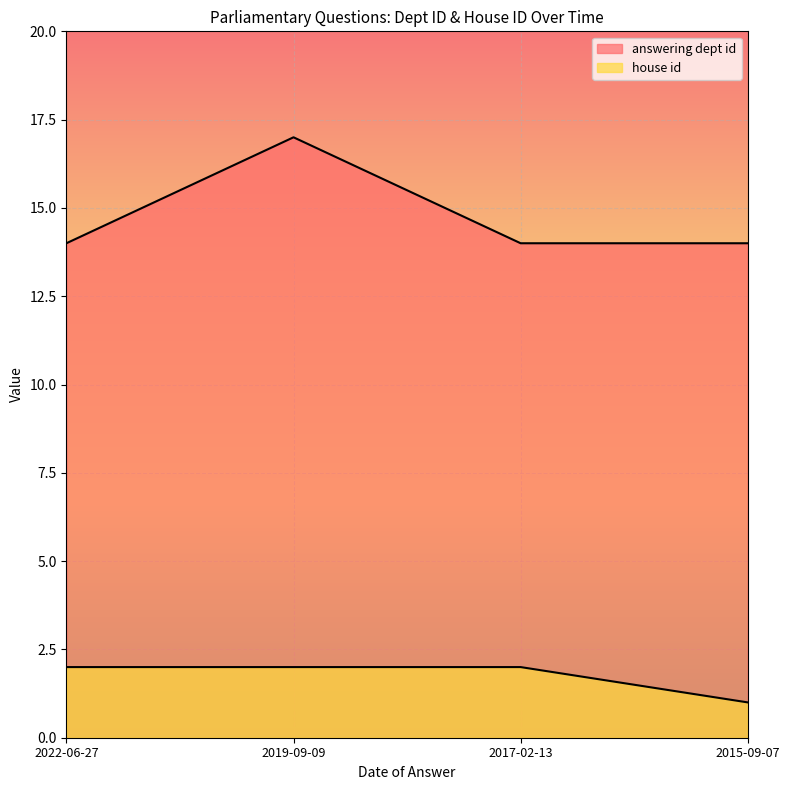

What is the average value of the answering dept id series?

15